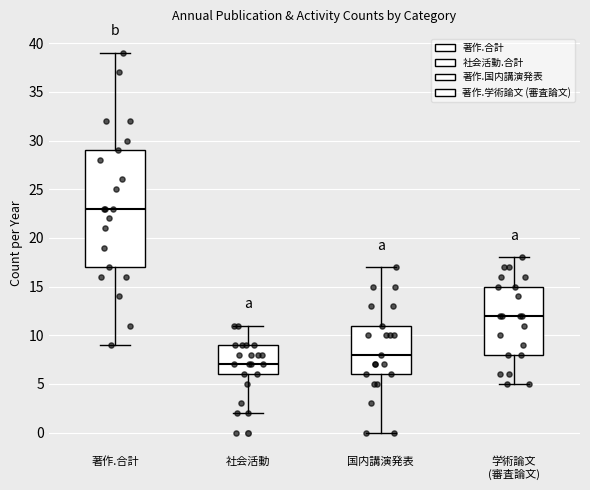

Where is the lower edge of the box for 学術論文 (審査論文) on the y-axis? The values are not printed on the chart, so give them approximately, as read against the axis.

8